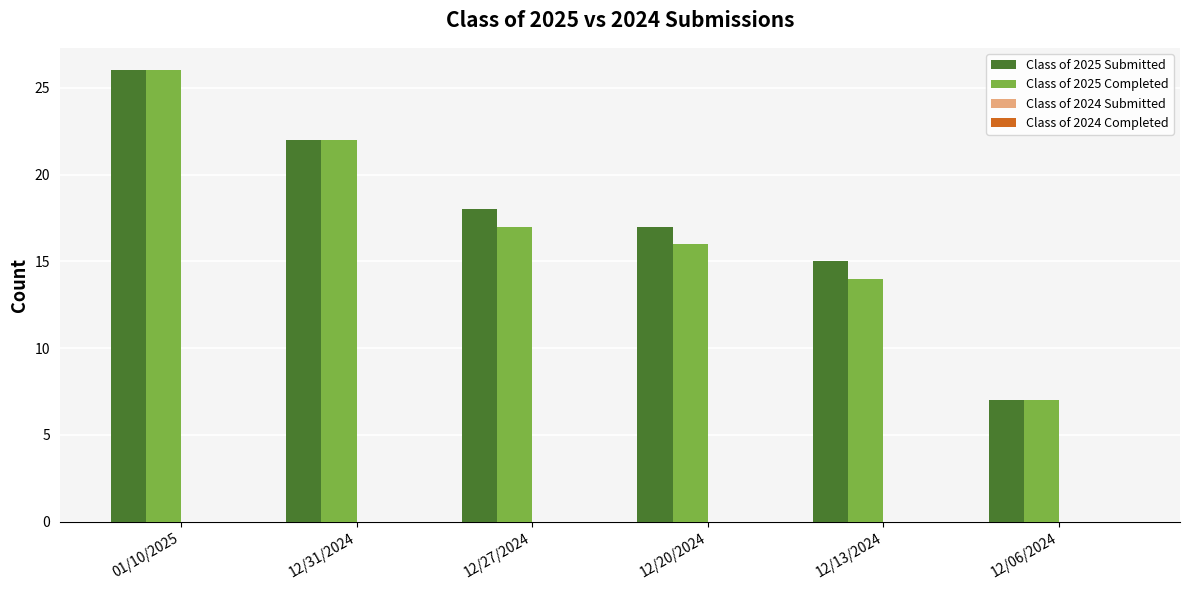

What is the sum of the Class of 2025 Completed values at 12/27/2024 and 12/06/2024?

24